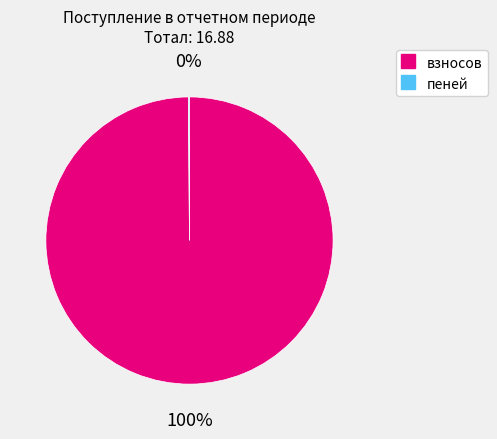

What is the majority slice?

взносов